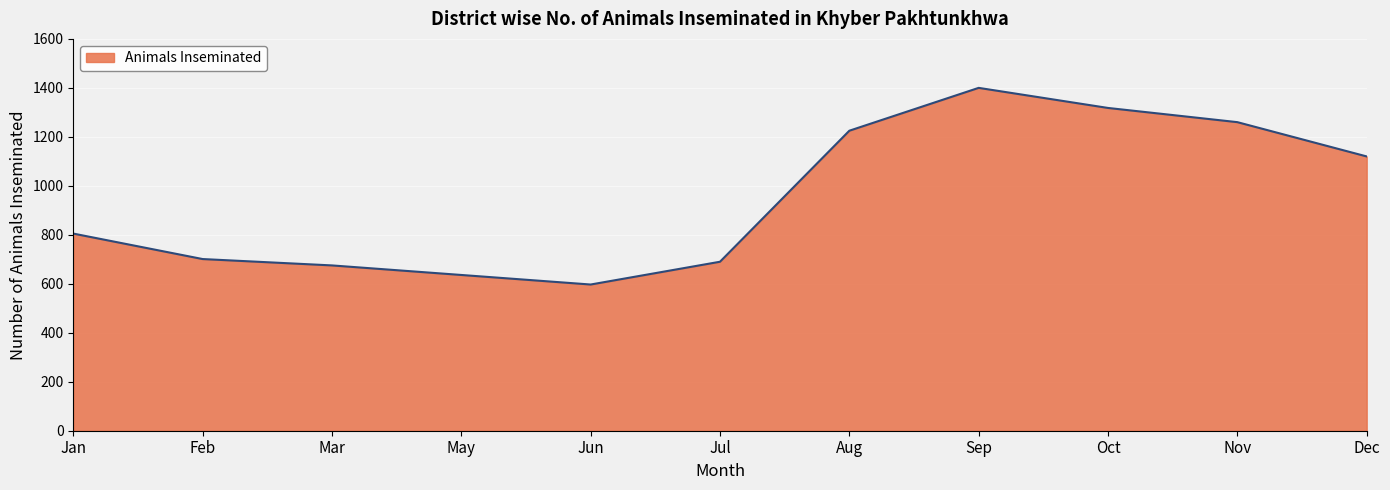

What is the ratio of the value at Sep to the value at Aug?

1.1